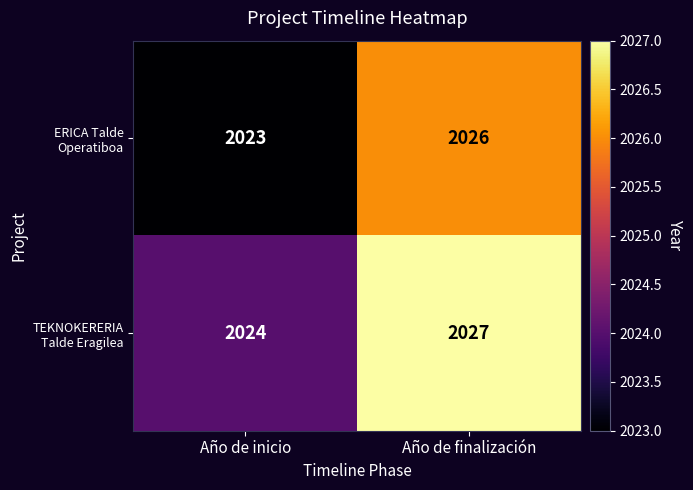

What is the greatest value displayed?

2027